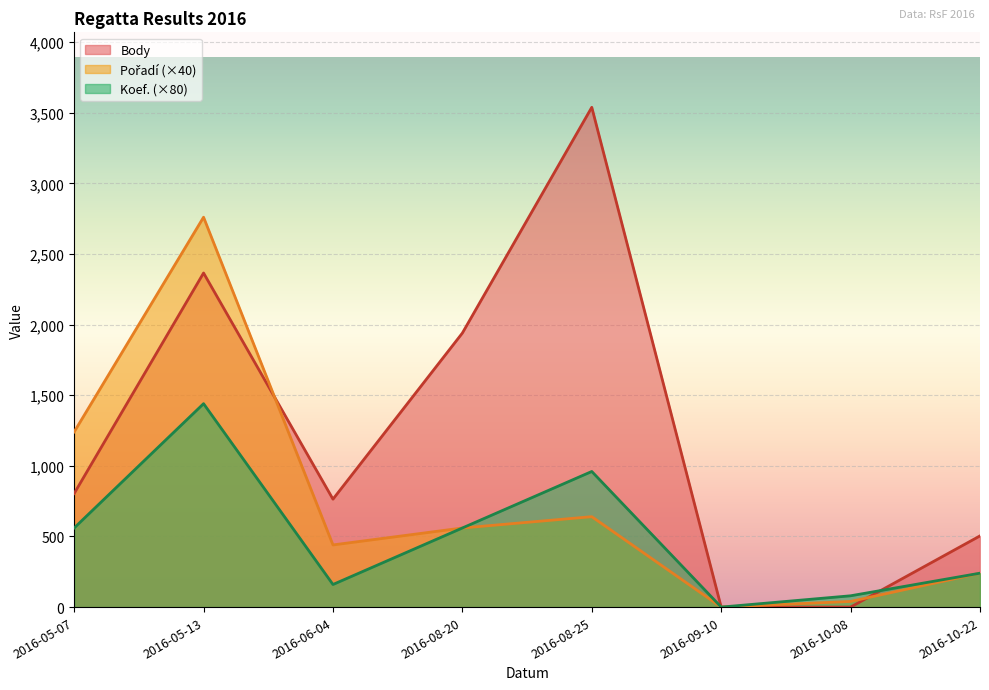

Reading right to left, extract all data points from this chart.

Body: 2016-10-22=504	2016-10-08=0	2016-09-10=0	2016-08-25=3538	2016-08-20=1940	2016-06-04=764	2016-05-13=2365	2016-05-07=804
Koef.: 2016-10-22=240	2016-10-08=80	2016-09-10=0	2016-08-25=960	2016-08-20=560	2016-06-04=160	2016-05-13=1440	2016-05-07=560
Pořadí: 2016-10-22=240	2016-10-08=40	2016-09-10=0	2016-08-25=640	2016-08-20=560	2016-06-04=440	2016-05-13=2760	2016-05-07=1240